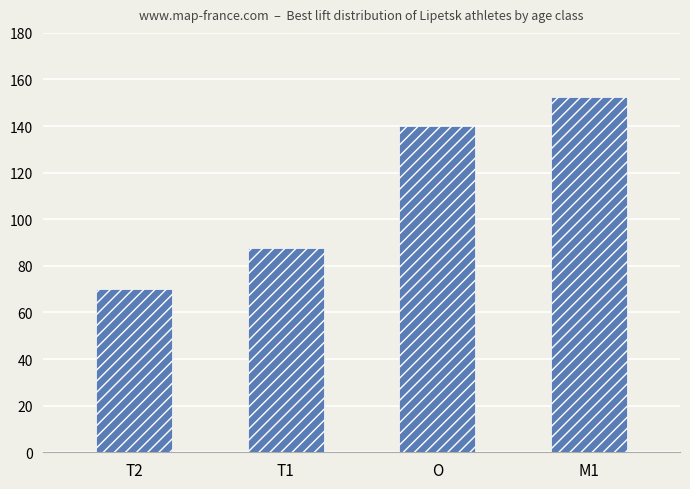

At which label is the value closest to 111?

T1